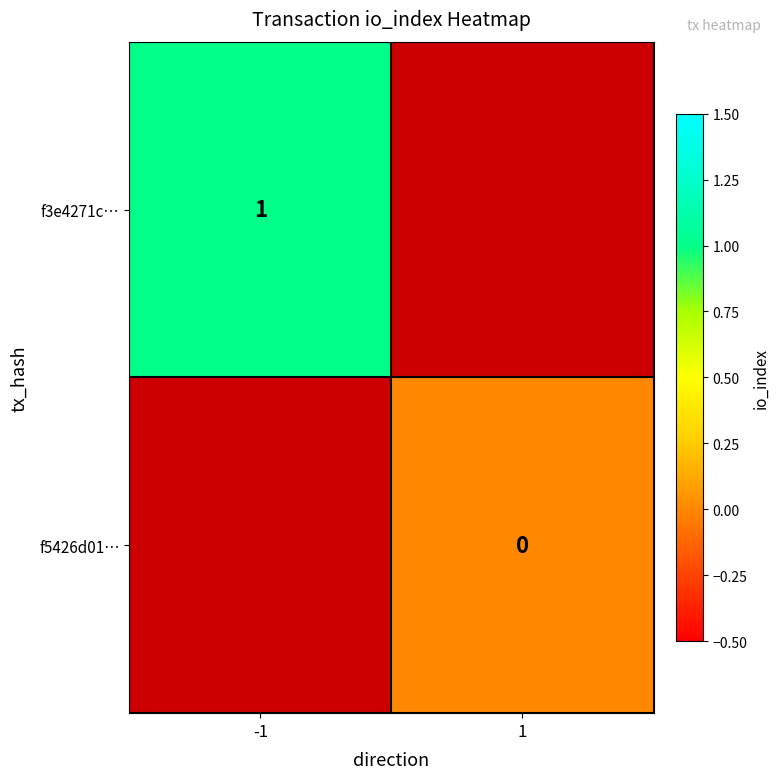

Between -1 and 1, which is larger?

1